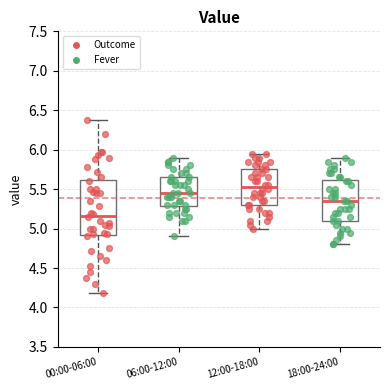

Reading left to right, read every box against the y-axis: the position of its median line, the range the box covers, and the ends of its whiskers. The values are not printed on the chart, so give them approximately, as read against the axis.

00:00-06:00: median 5.15, box 4.90 to 5.60, whiskers 4.20 to 6.40
06:00-12:00: median 5.45, box 5.30 to 5.65, whiskers 4.90 to 5.90
12:00-18:00: median 5.55, box 5.30 to 5.75, whiskers 5.00 to 5.95
18:00-24:00: median 5.35, box 5.10 to 5.60, whiskers 4.80 to 5.90